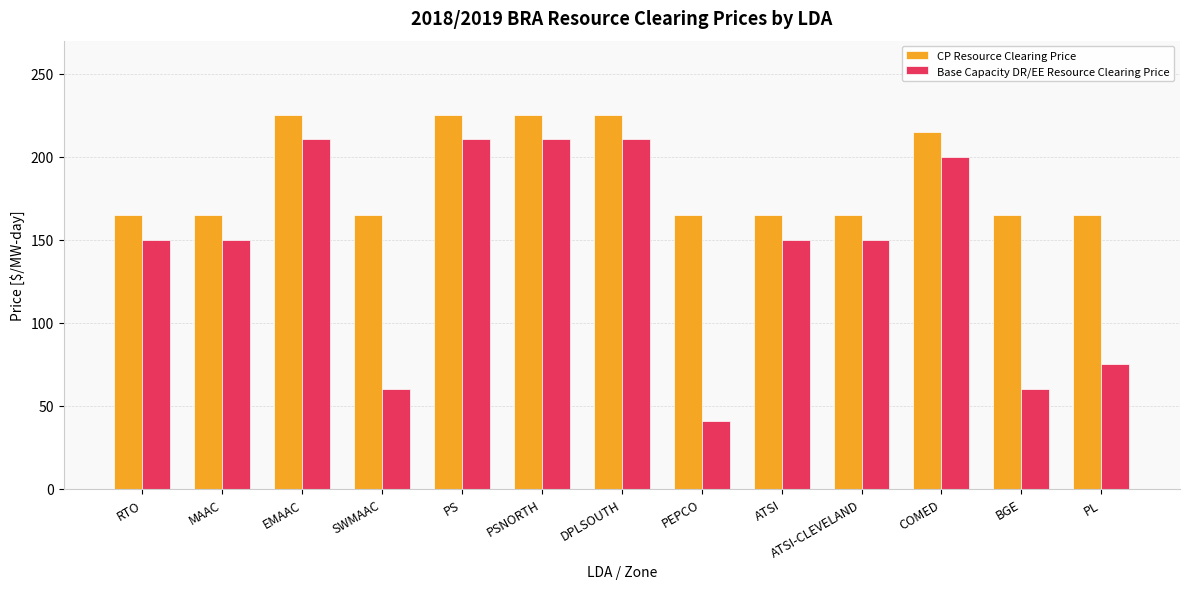

What is the difference between the highest and lowest values at ATSI-CLEVELAND?

14.8